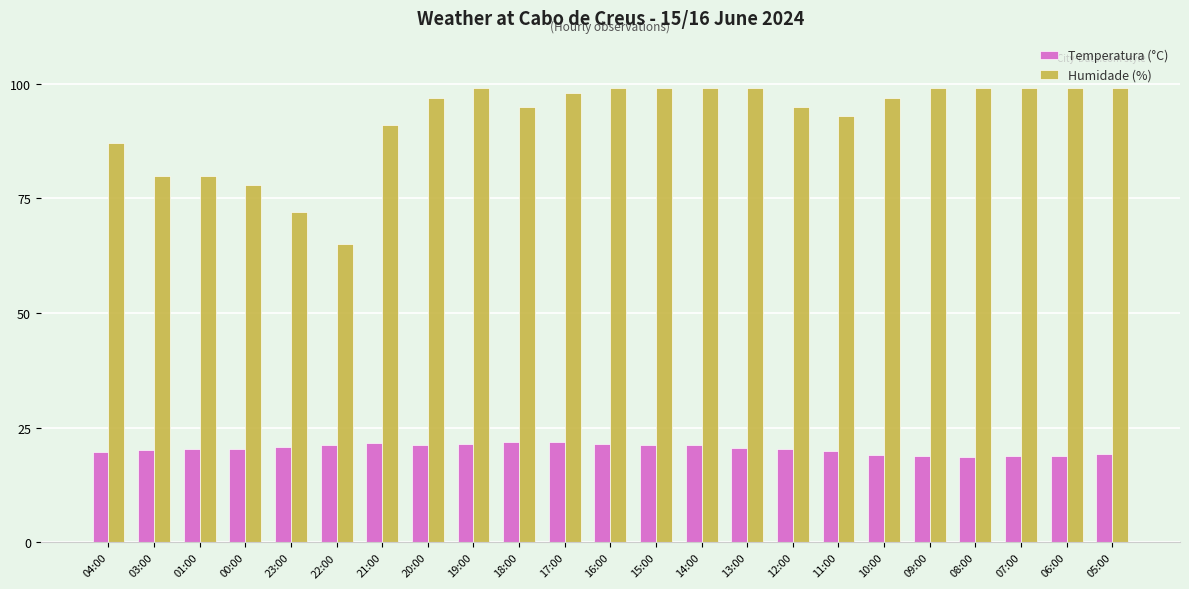

Which series has the widest spread of values?

Humidade (%)